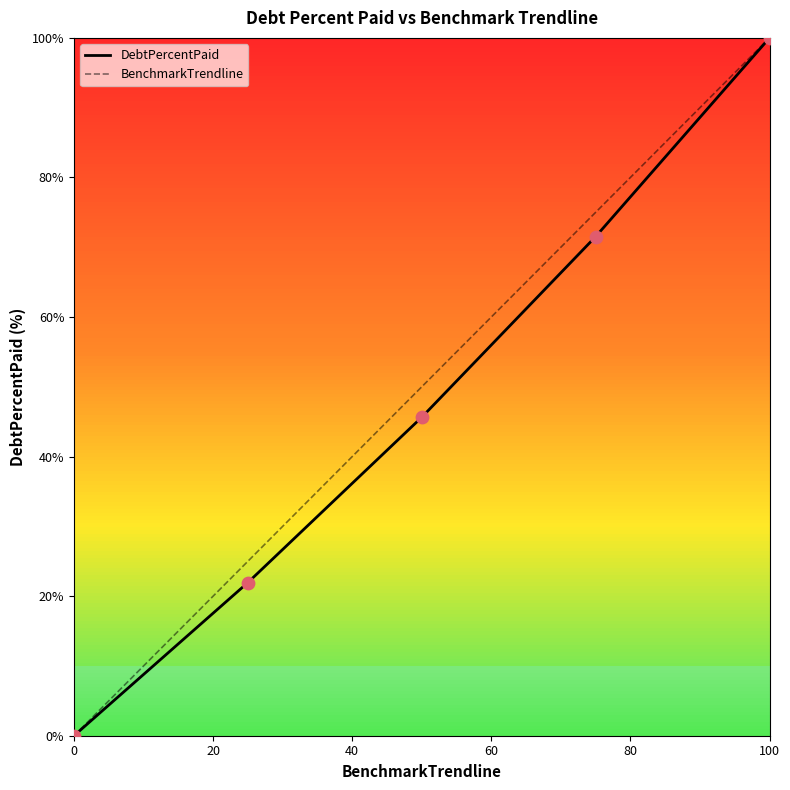

What is the maximum value shown in the chart?

100.0